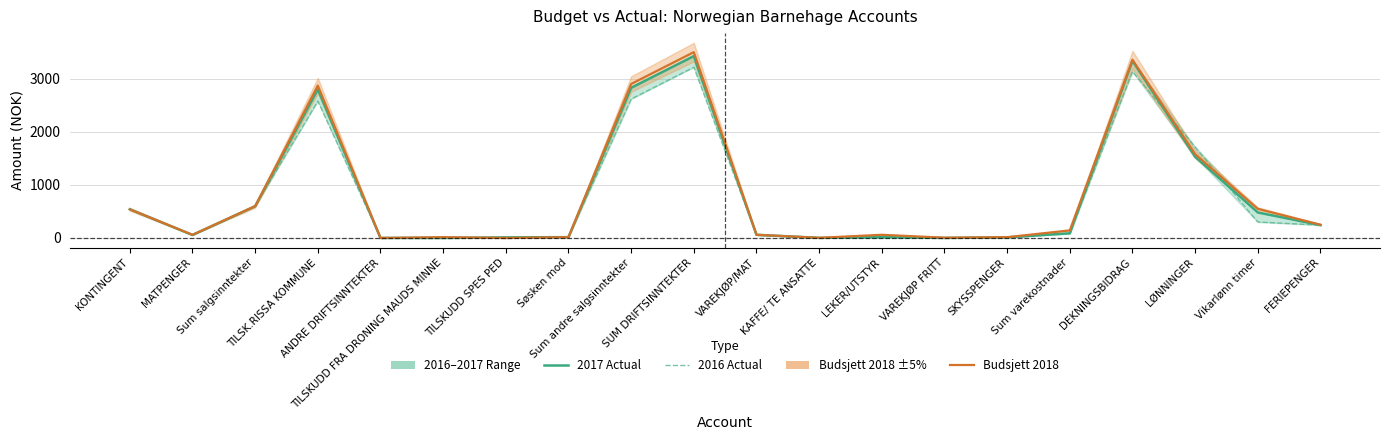

Rank the series by their maximum value, from highest to lowest.

Budsjett 2018, 2017 Actual, 2016 Actual